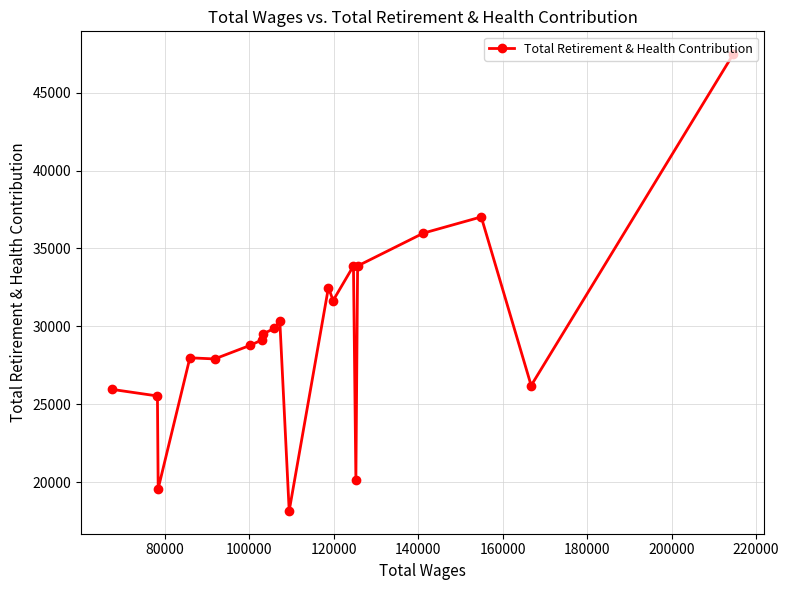

What is the sum of all values?

591407